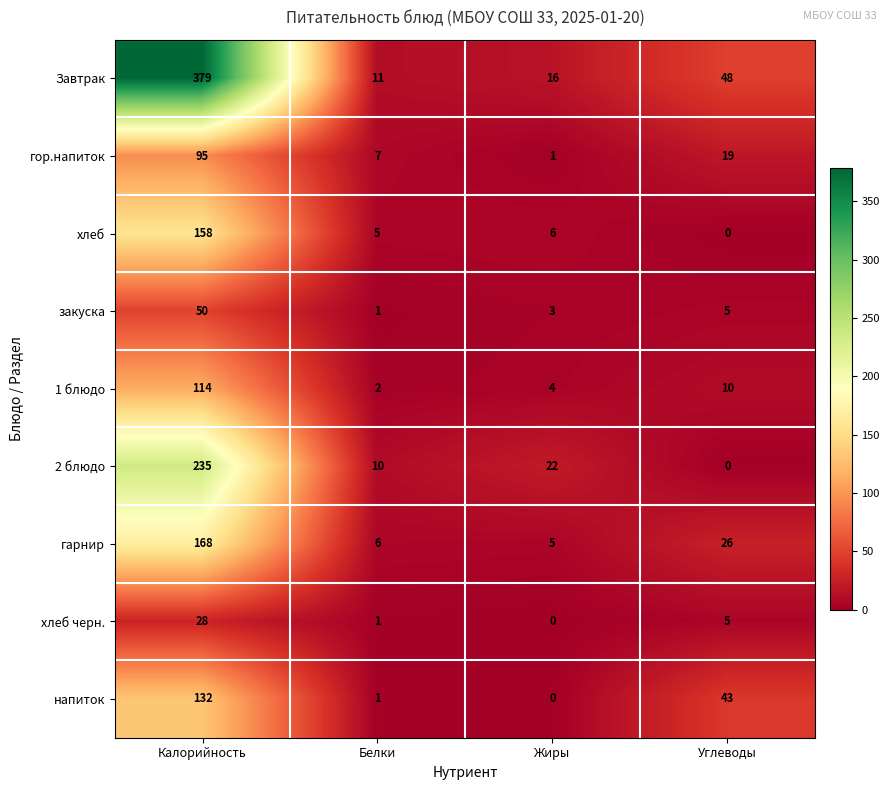

At which category is the sum across all series the highest?

Калорийность